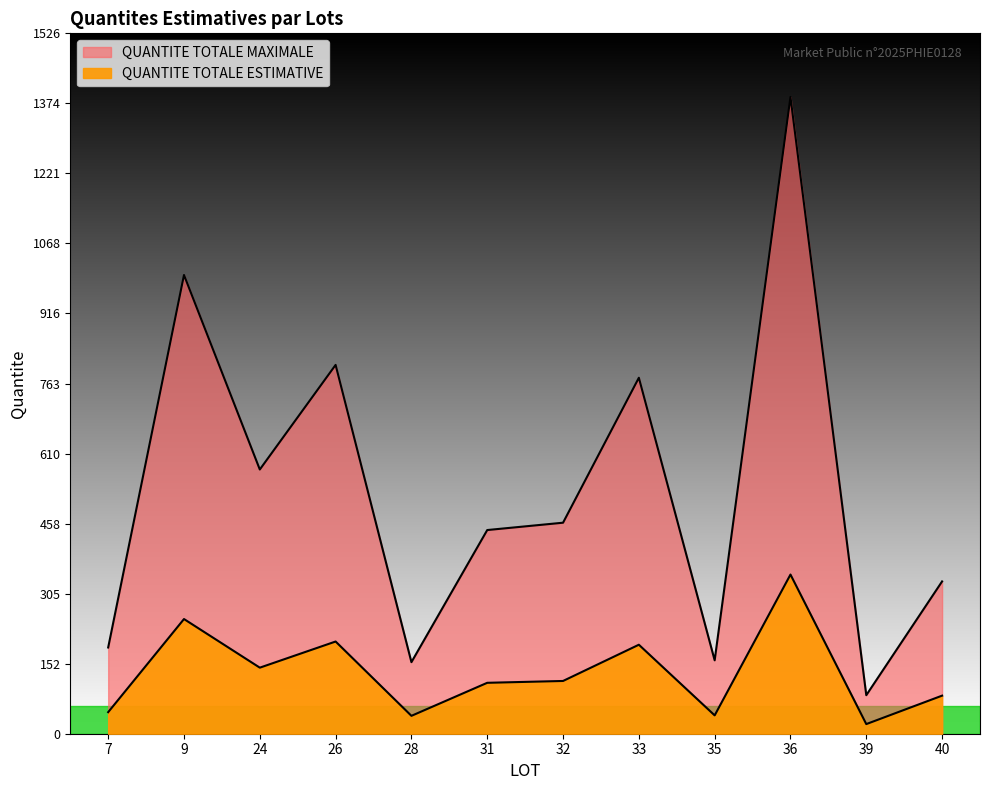

The QUANTITE TOTALE MAXIMALE series shows 75 at 31. True or false?

False